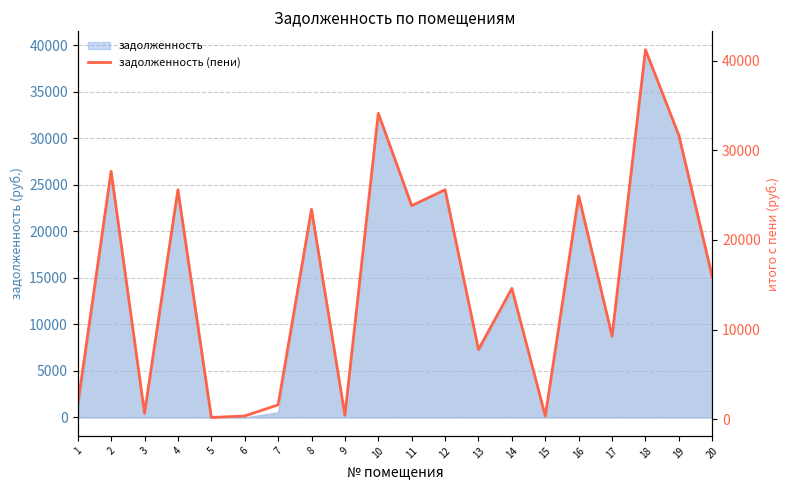

Does the chart display data point markers on the line(s)?

No